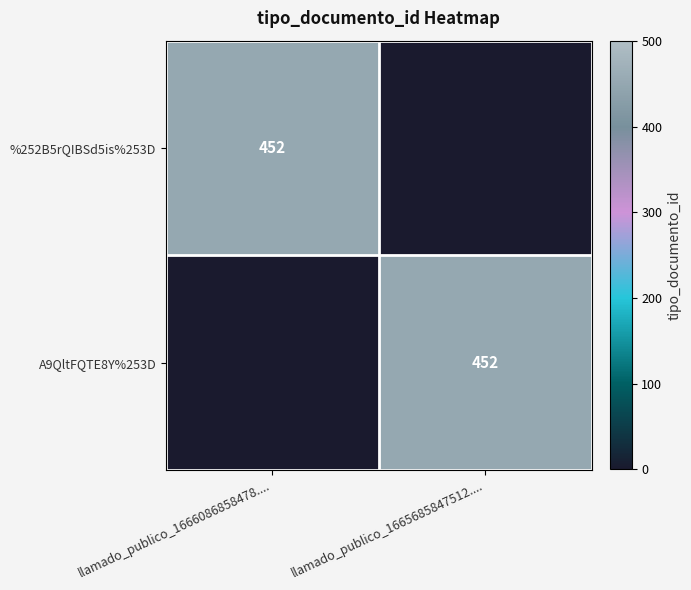

Count the number of categories in the chart.

2